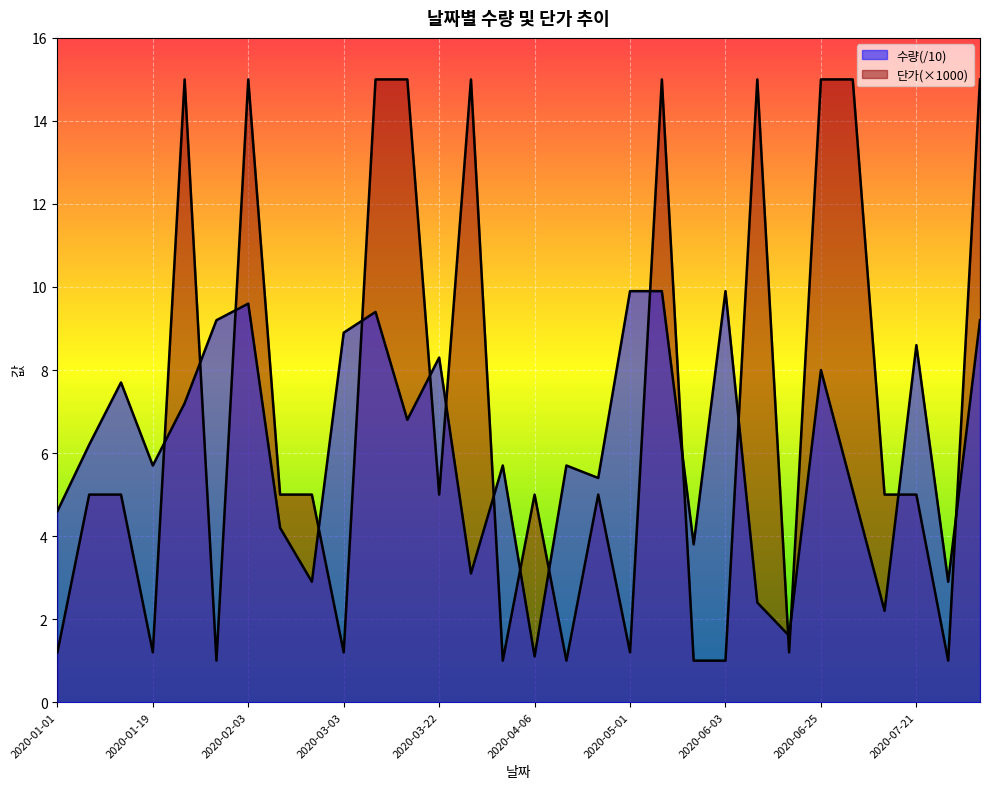

At which category does the chart reach its peak across all series?

2020-01-21